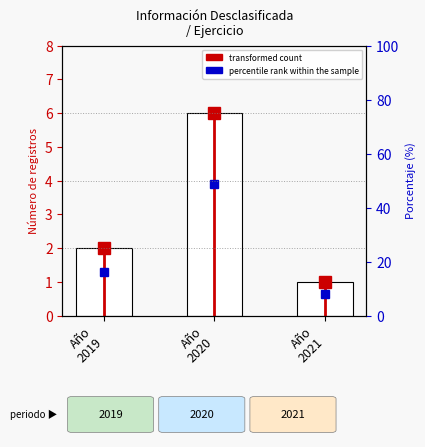

What is the difference between the maximum and second lowest values?

4